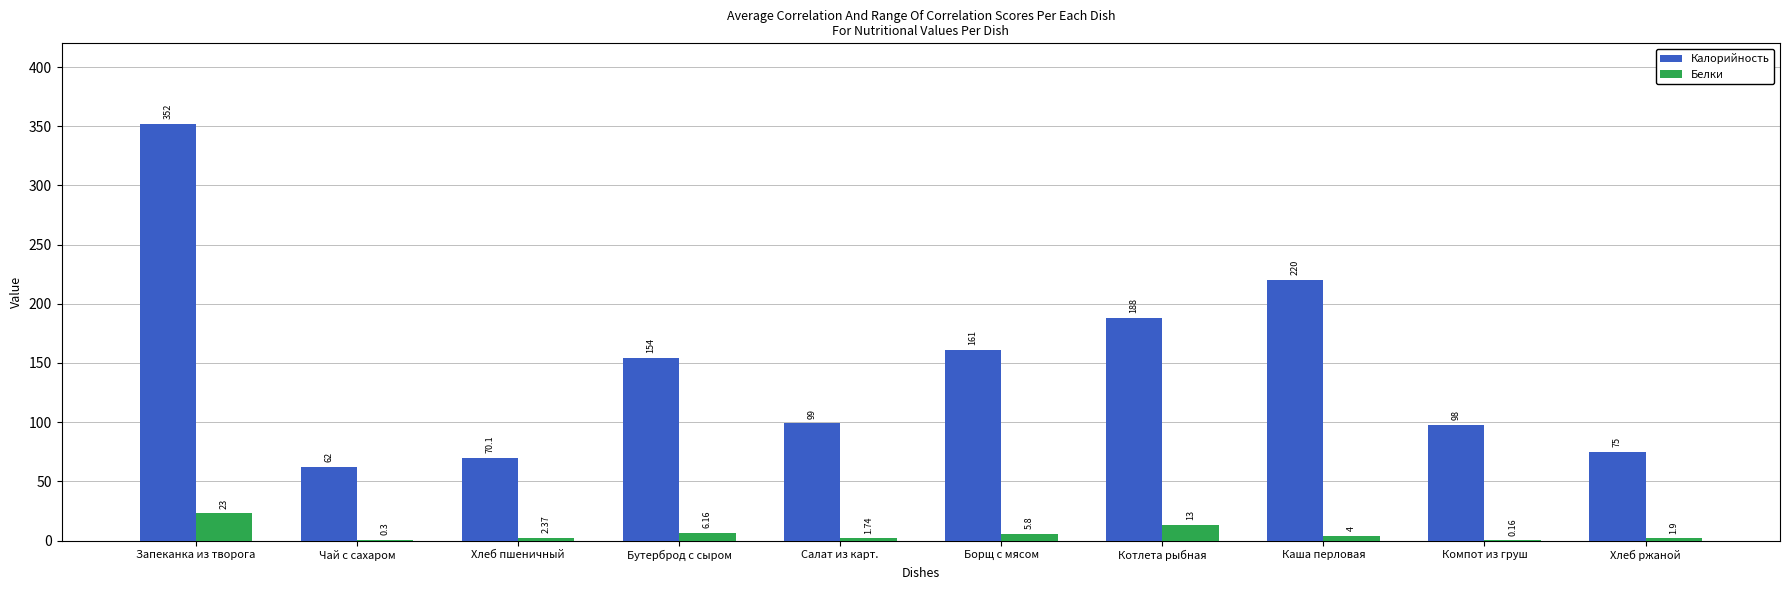

How many series are shown in this chart?

2